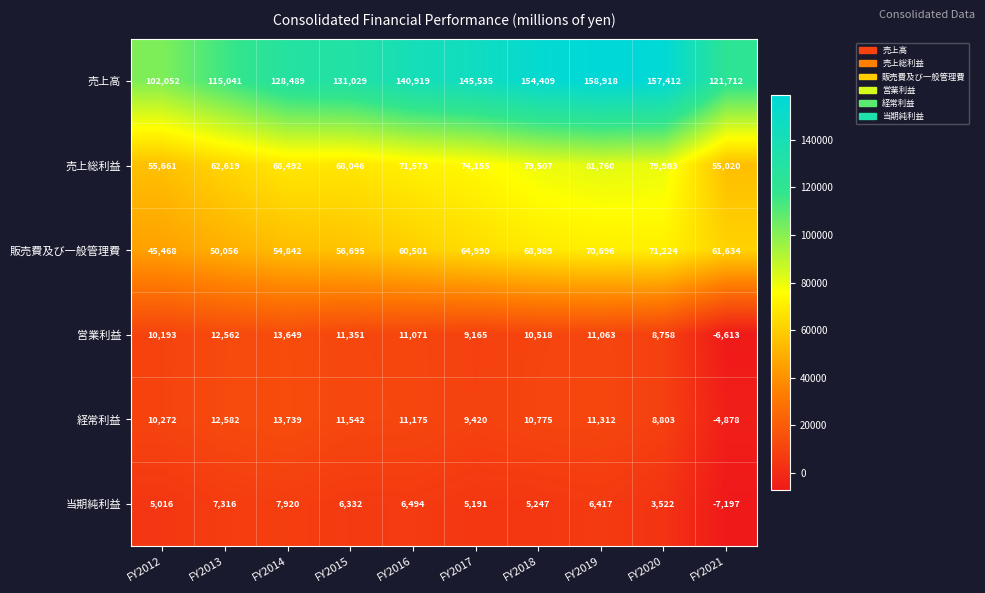

At FY2015, list the series in order from largest to smallest.

売上高, 売上総利益, 販売費及び一般管理費, 経常利益, 営業利益, 当期純利益